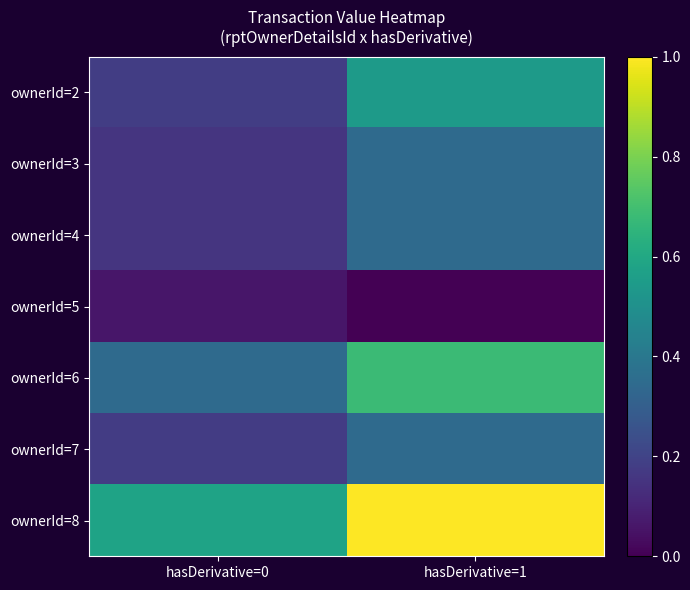

At which category does the chart reach its peak across all series?

hasDerivative=1